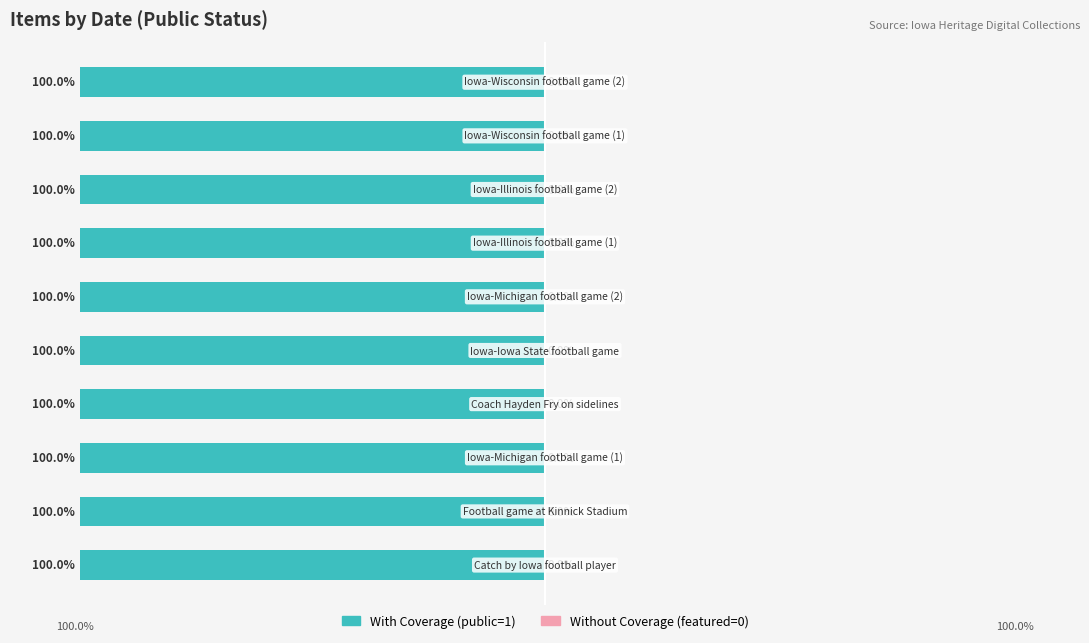

Which series changed the most between 1982-10-16 and 1982-10-30?

With Coverage